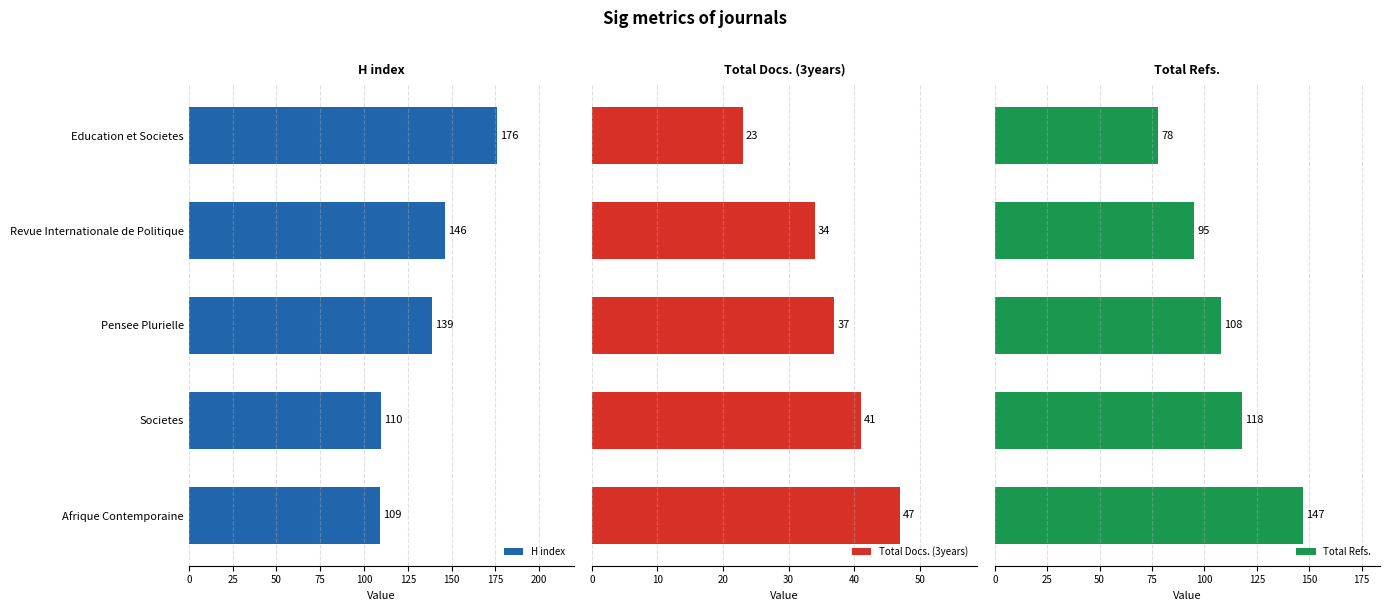

Reading left to right, transcribe all the data shown in this chart.

H index: 176	146	139	110	109
Total Docs. (3years): 23	34	37	41	47
Total Refs.: 78	95	108	118	147